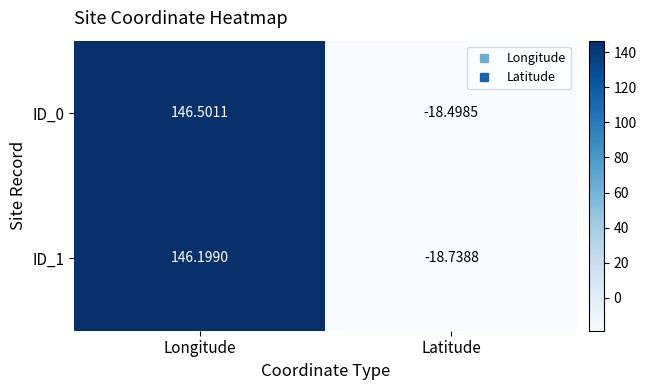

Where does the ID_1 series first go above 146?

Longitude